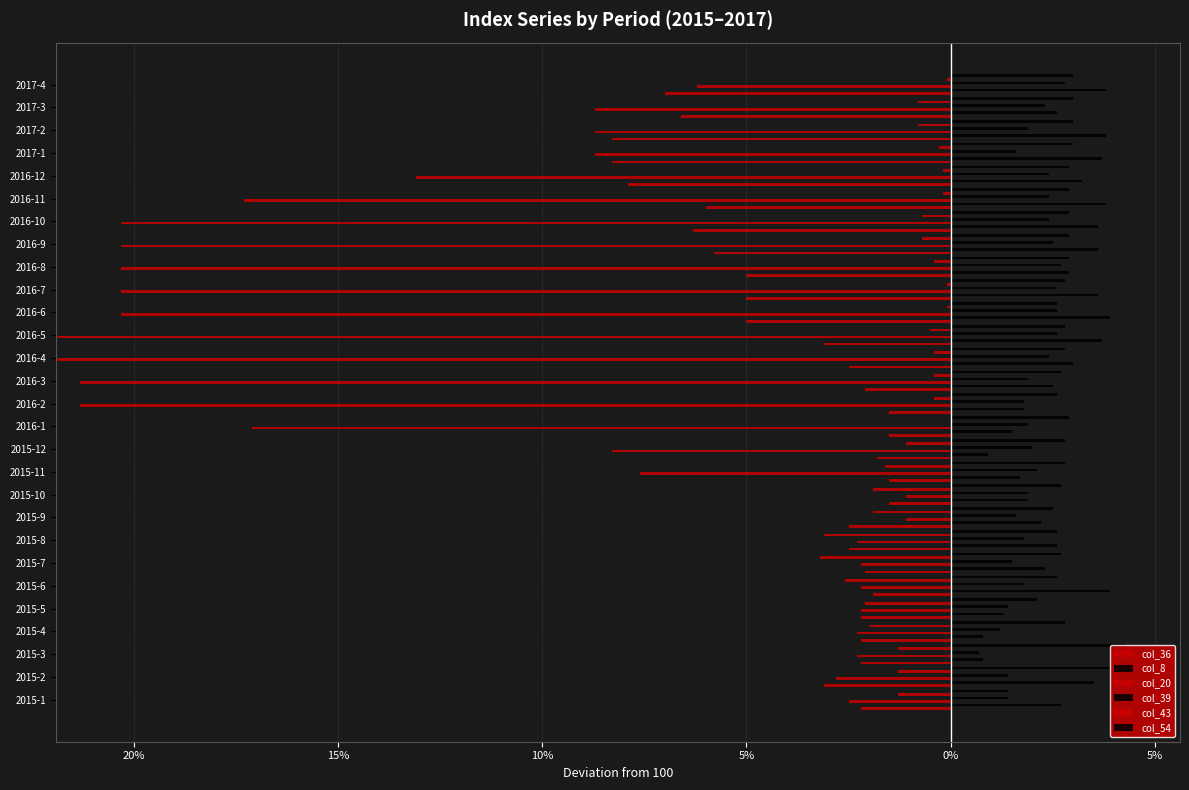

Reading right to left, extract all data points from this chart.

col_36: 7.0	6.6	8.3	8.3	7.9	6.0	6.3	5.8	5.0	5.0	5.0	3.1	2.5	2.1	1.5	1.5	1.8	1.5	1.5	2.5	2.5	2.1	1.9	2.2	2.2	2.2	3.1	2.2
col_8: 3.8	2.6	3.8	3.7	3.2	3.8	3.6	3.6	2.9	3.6	3.9	3.7	3.0	2.5	1.8	1.5	0.9	1.7	1.9	2.2	2.6	2.3	3.9	1.3	0.8	0.8	3.5	2.7
col_20: 6.2	8.7	8.7	8.7	13.1	17.3	20.3	20.3	20.3	20.3	20.3	21.9	21.9	21.3	21.3	17.1	8.3	7.6	1.1	1.1	2.3	2.2	2.2	2.2	2.3	2.3	2.8	2.5
col_39: 2.8	2.3	1.9	1.6	2.4	2.4	2.4	2.5	2.7	2.6	2.6	2.6	2.4	1.9	1.8	1.9	2.0	2.1	1.9	1.6	1.8	1.5	1.8	1.4	1.2	0.7	1.4	1.4
col_43: 0.1	0.8	0.8	0.3	0.2	0.2	0.7	0.7	0.4	0.1	0.1	0.5	0.4	0.4	0.4	0.0	1.1	1.6	1.9	1.9	3.1	3.2	2.6	2.1	2.0	1.3	1.3	1.3
col_54: 3.0	3.0	3.0	3.0	2.9	2.9	2.9	2.9	2.9	2.8	2.6	2.8	2.8	2.7	2.6	2.9	2.8	2.8	2.7	2.5	2.6	2.7	2.6	2.1	2.8	4.3	3.9	1.4